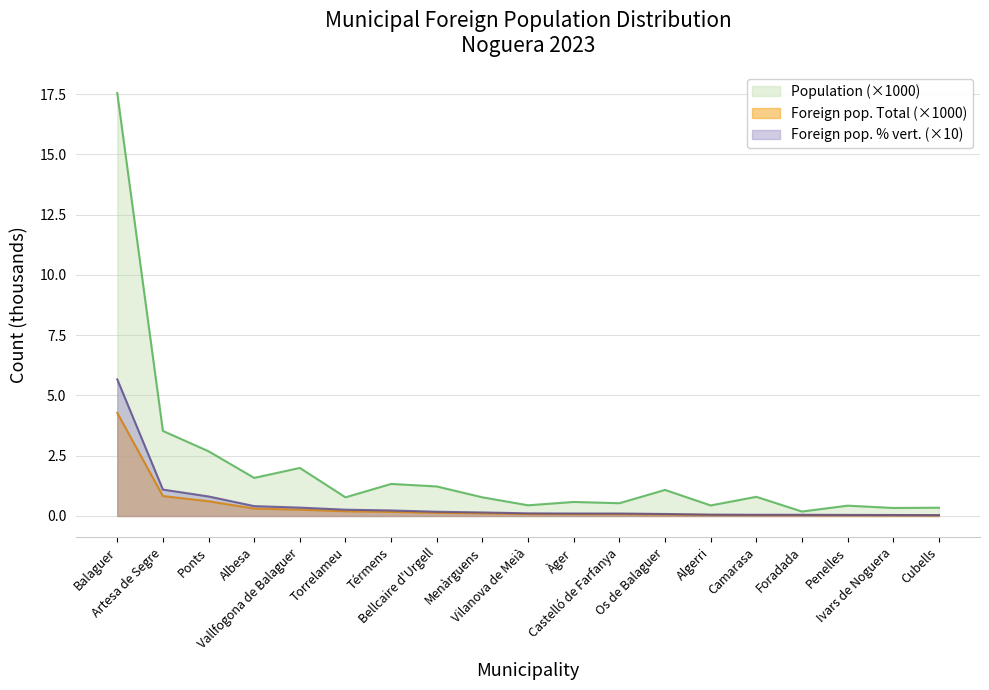

What is the total value across all series at Os de Balaguer?

1.2